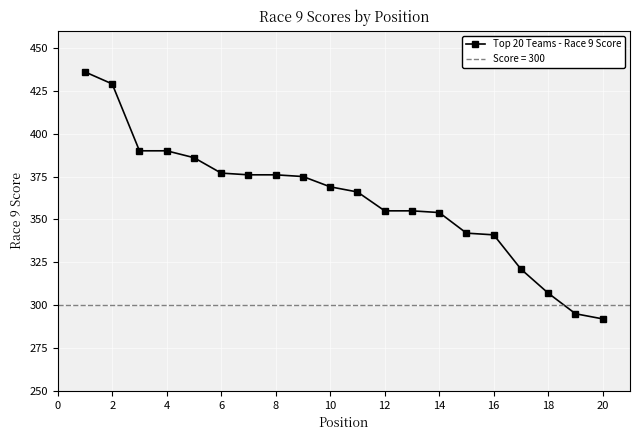

The value of Top 20 Teams - Race 9 Score at 6 is 257. True or false?

False